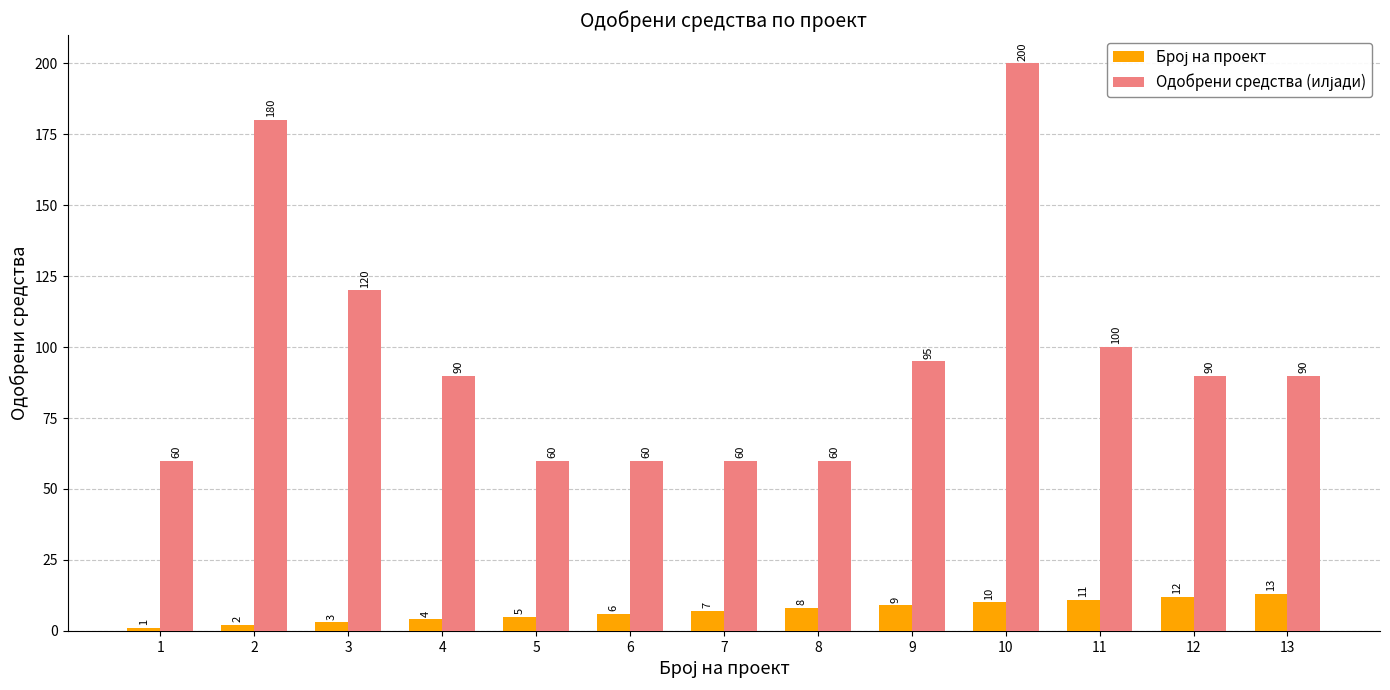

At how many categories does at least one series exceed 109?

3